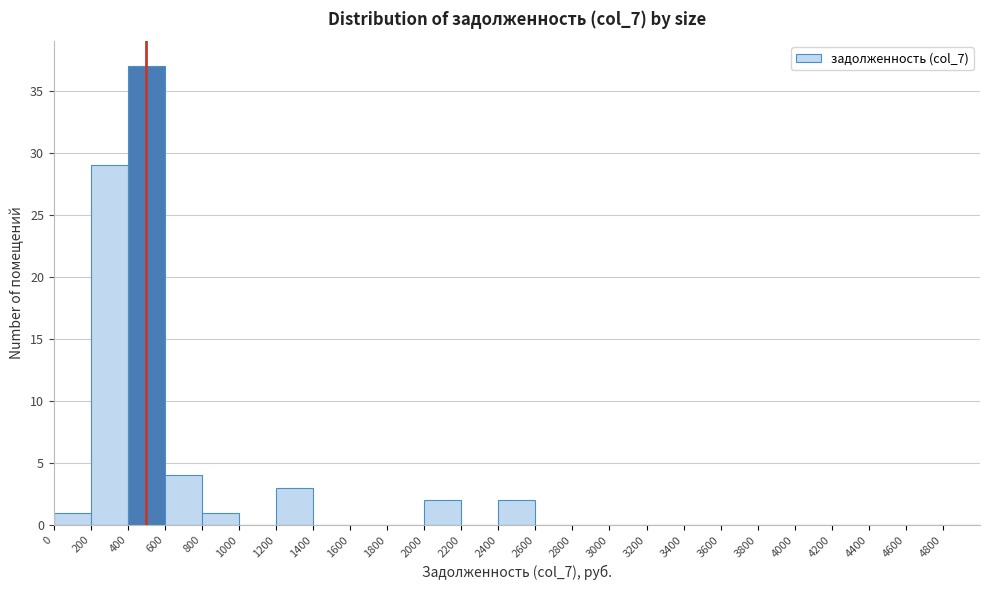

Reading left to right, list every bar in this chart as the range it spans on the x-axis followed by its height. The values are not printed on the chart, so give them approximately, as read against the axis.

0 to 200: 1
200 to 400: 29
400 to 600: 37
600 to 800: 4
800 to 1000: 1
1000 to 1200: 0
1200 to 1400: 3
1400 to 1600: 0
1600 to 1800: 0
1800 to 2000: 0
2000 to 2200: 2
2200 to 2400: 0
2400 to 2600: 2
2600 to 2800: 0
2800 to 3000: 0
3000 to 3200: 0
3200 to 3400: 0
3400 to 3600: 0
3600 to 3800: 0
3800 to 4000: 0
4000 to 4200: 0
4200 to 4400: 0
4400 to 4600: 0
4600 to 4800: 0
4800 to 5000: 0